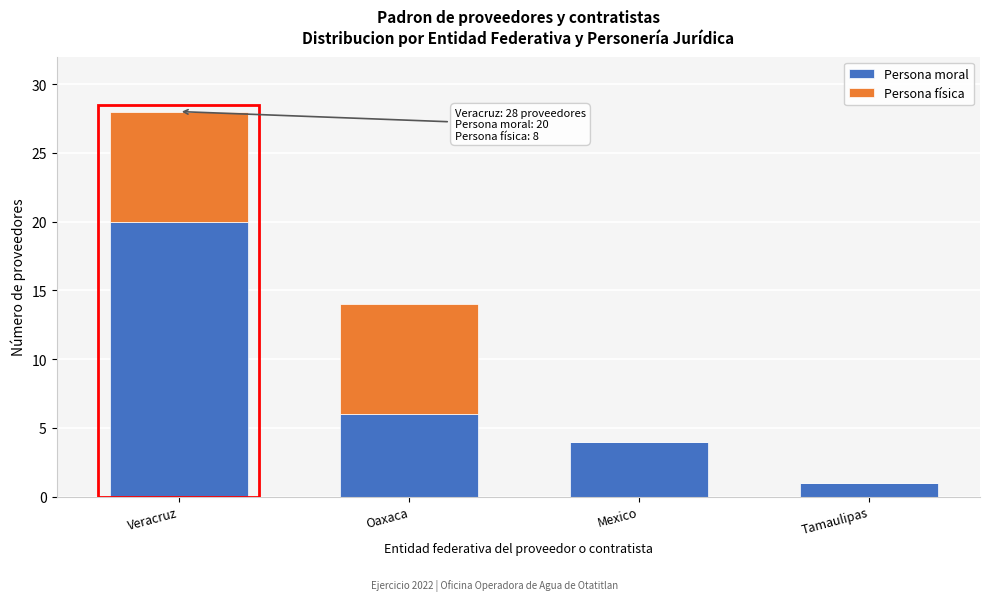

Reading left to right, list the values for the Persona moral series.

Veracruz=20	Oaxaca=6	Mexico=4	Tamaulipas=1